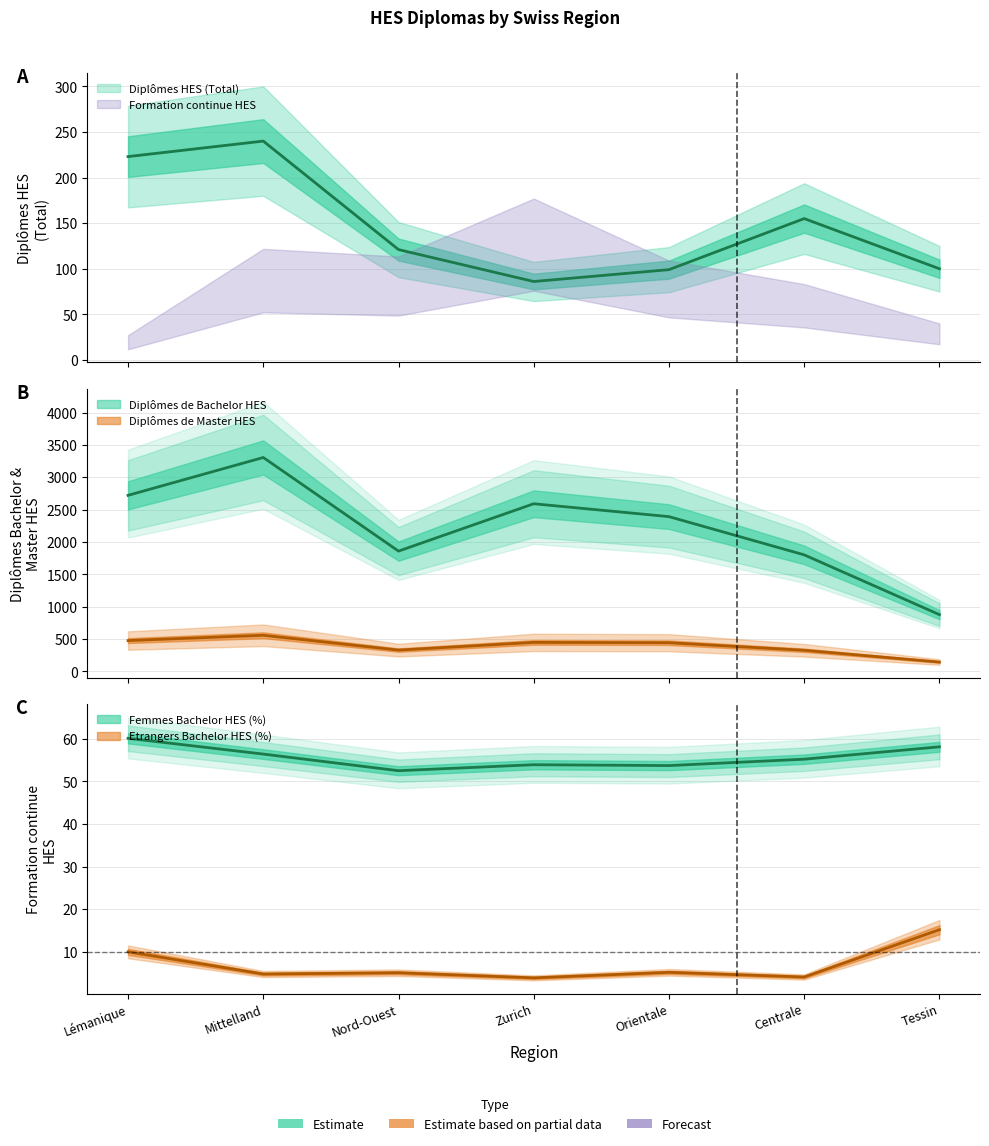

True or false: Etrangers Bachelor HES (%) has more than 2 points higher than both neighbors.

False